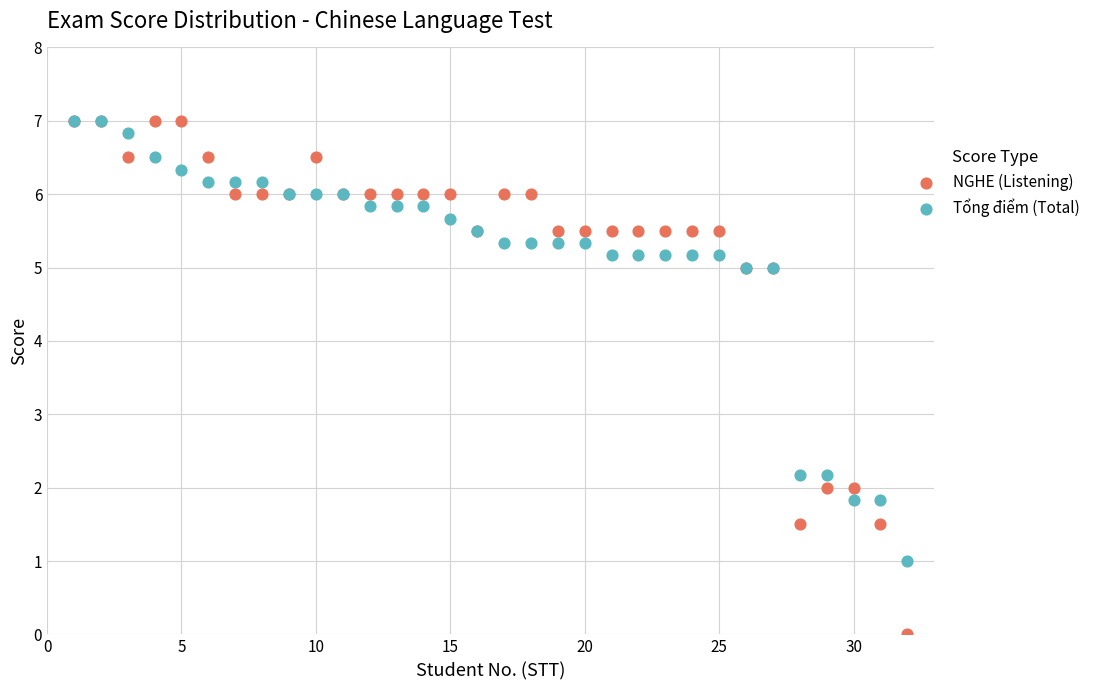

What are all the series names shown in the legend?

NGHE (Listening), Tổng điểm (Total)